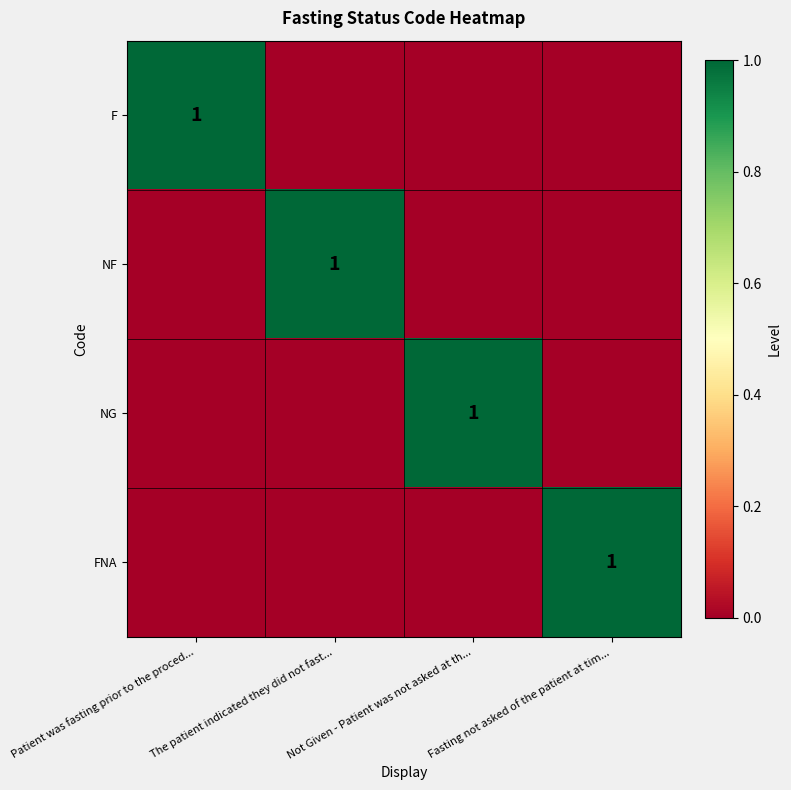

The FNA series shows 0 at Fasting not asked of the patient at tim.... True or false?

False